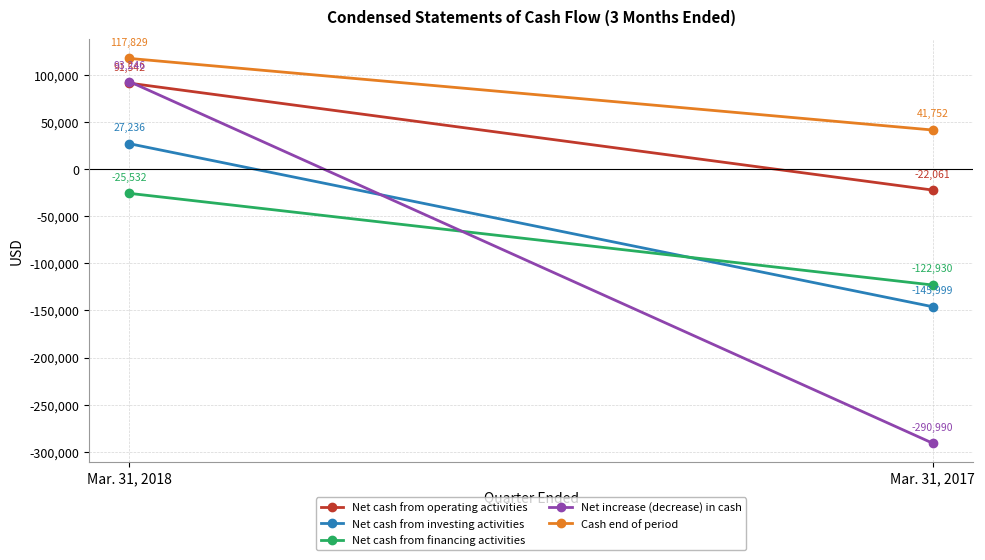

What is the spread (max minus min) of values at Mar. 31, 2018?

143361